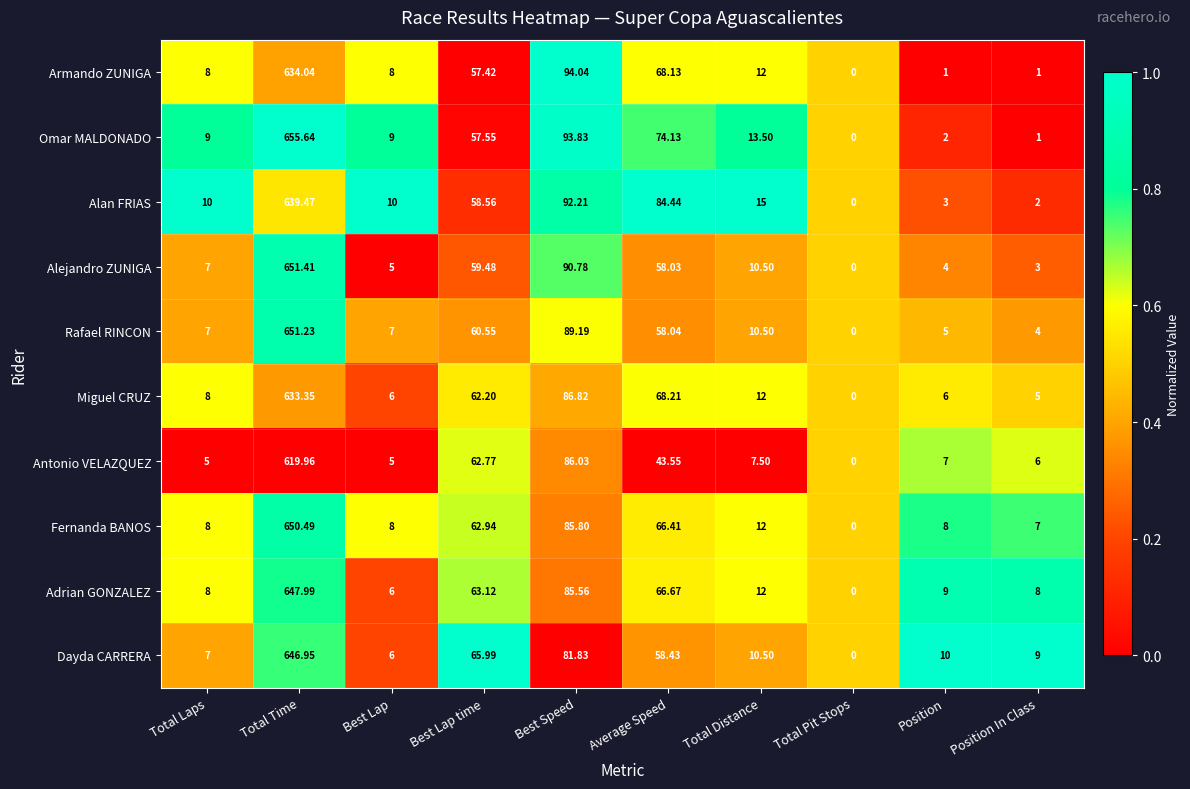

Which series has the widest spread of values?

Omar MALDONADO